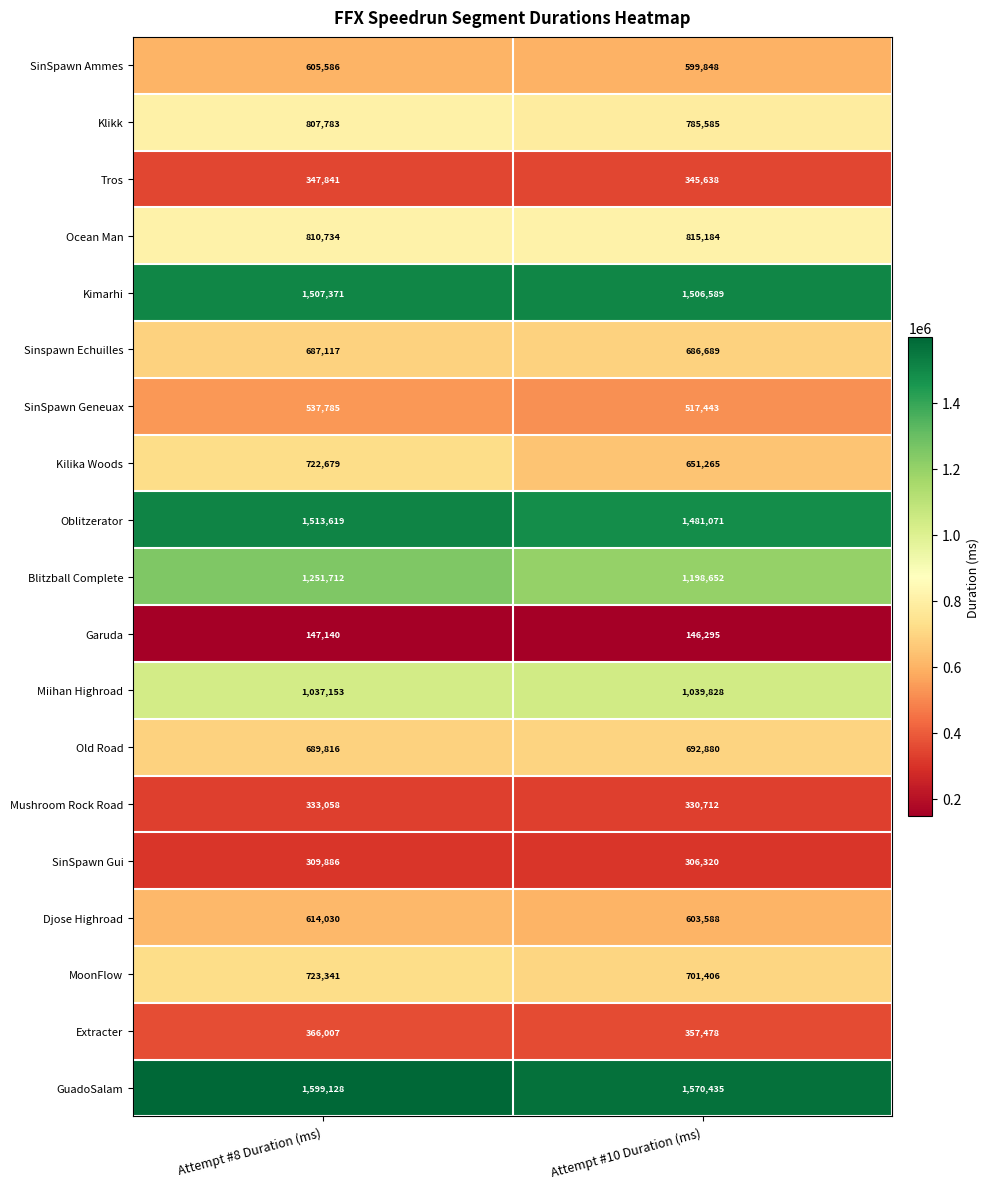

What is the sum of the Blitzball Complete values at Attempt #10 Duration (ms) and Attempt #8 Duration (ms)?

2450364